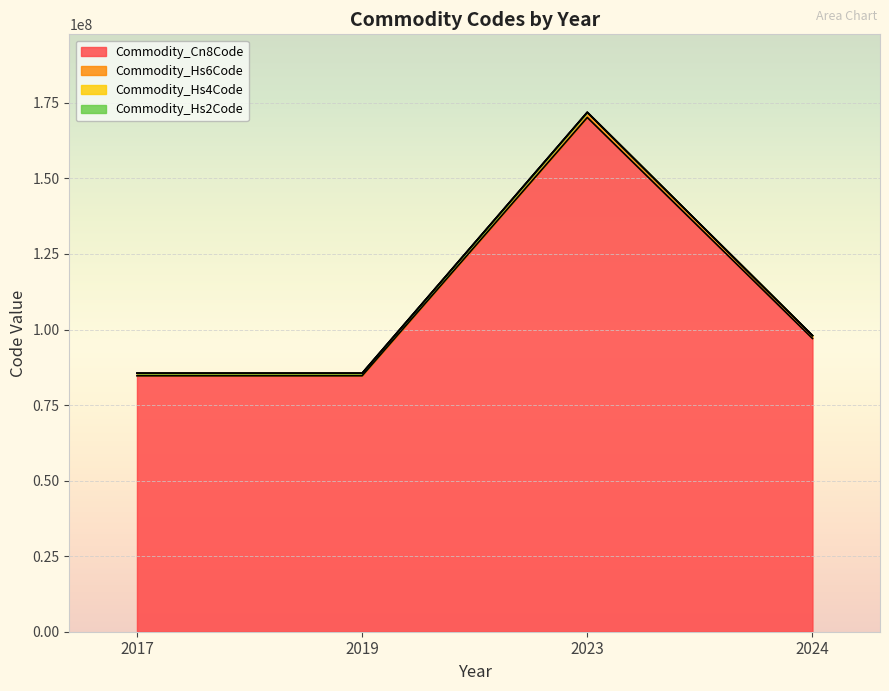

Which has a higher value, 2023 or 2023?

2023